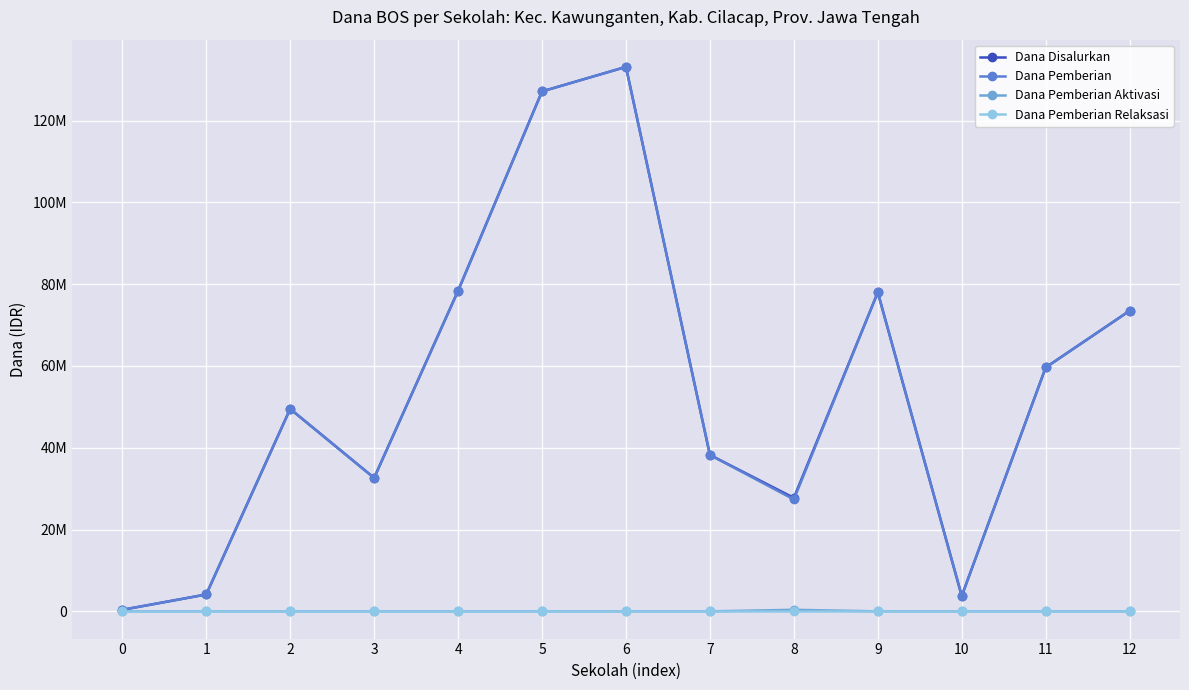

Does the chart have visible grid lines?

Yes